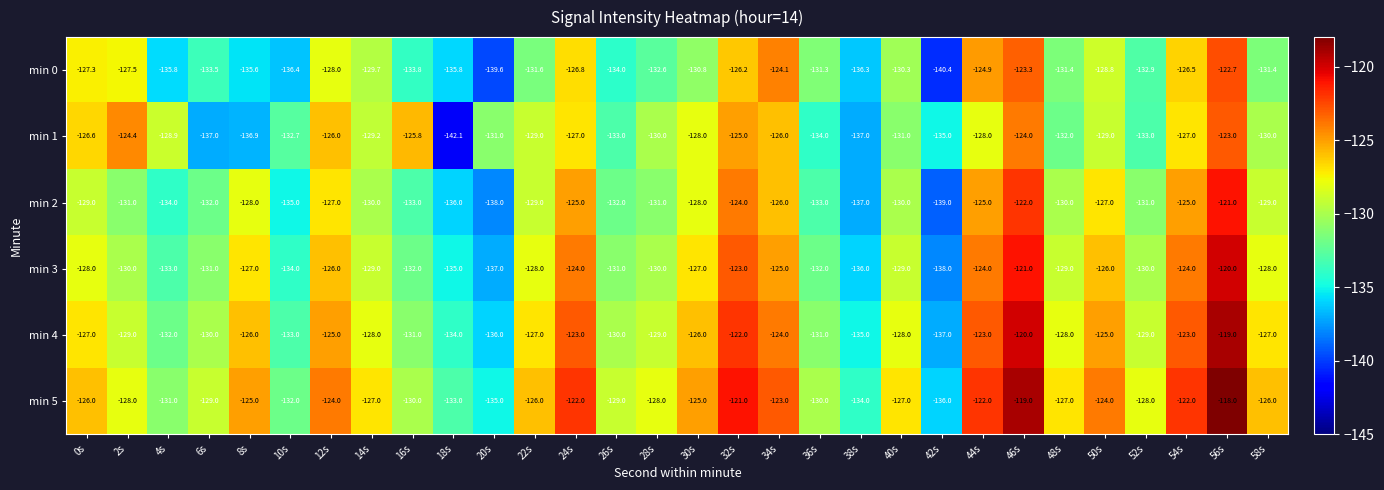

How many data points does each series have?

30